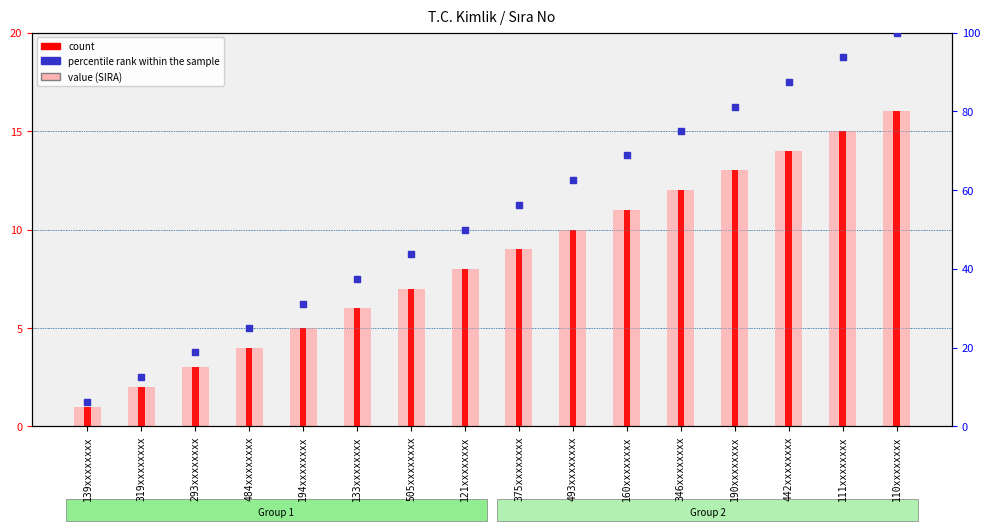

Is the value of count at 139xxxxxxxx greater than the value of percentile rank within the sample at 484xxxxxxxx?

No